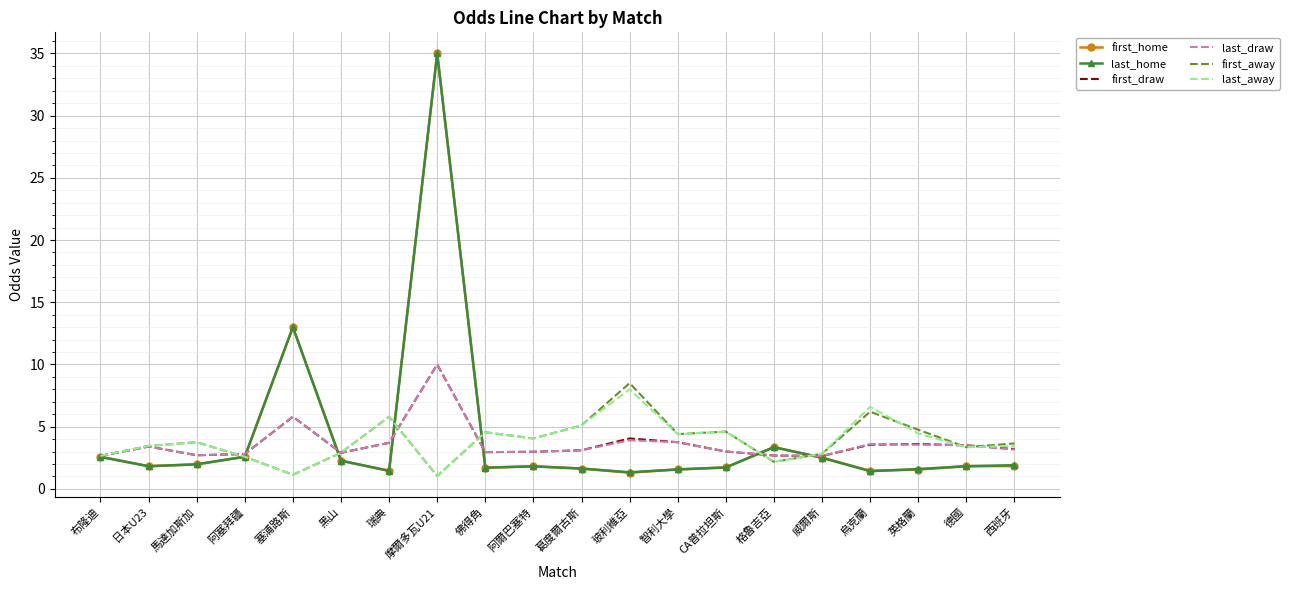

Read the first_draw value at 佛得角.

3.0